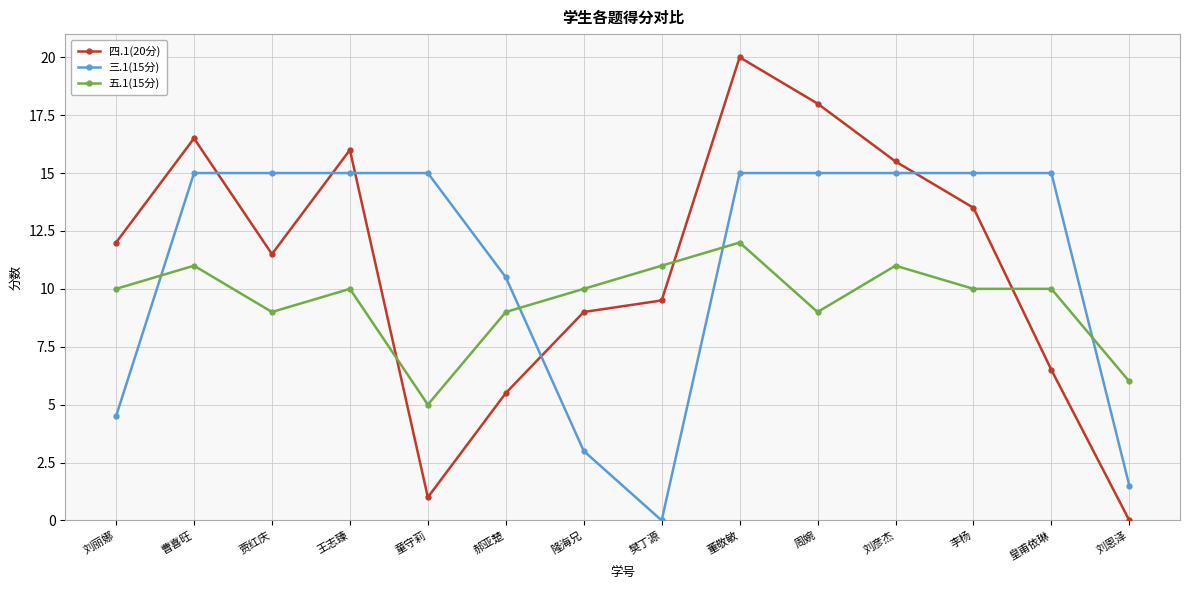

Reading left to right, transcribe all the data shown in this chart.

四.1(20分): 刘丽娜=12.0	曹喜旺=16.5	贾红庆=11.5	王志臻=16.0	童守莉=1.0	郝亚楚=5.5	隆海兄=9.0	樊丁源=9.5	董敬敏=20.0	周婉=18.0	刘彦杰=15.5	李杨=13.5	皇甫依琳=6.5	刘恩泽=0.0
三.1(15分): 刘丽娜=4.5	曹喜旺=15.0	贾红庆=15.0	王志臻=15.0	童守莉=15.0	郝亚楚=10.5	隆海兄=3.0	樊丁源=0.0	董敬敏=15.0	周婉=15.0	刘彦杰=15.0	李杨=15.0	皇甫依琳=15.0	刘恩泽=1.5
五.1(15分): 刘丽娜=10.0	曹喜旺=11.0	贾红庆=9.0	王志臻=10.0	童守莉=5.0	郝亚楚=9.0	隆海兄=10.0	樊丁源=11.0	董敬敏=12.0	周婉=9.0	刘彦杰=11.0	李杨=10.0	皇甫依琳=10.0	刘恩泽=6.0